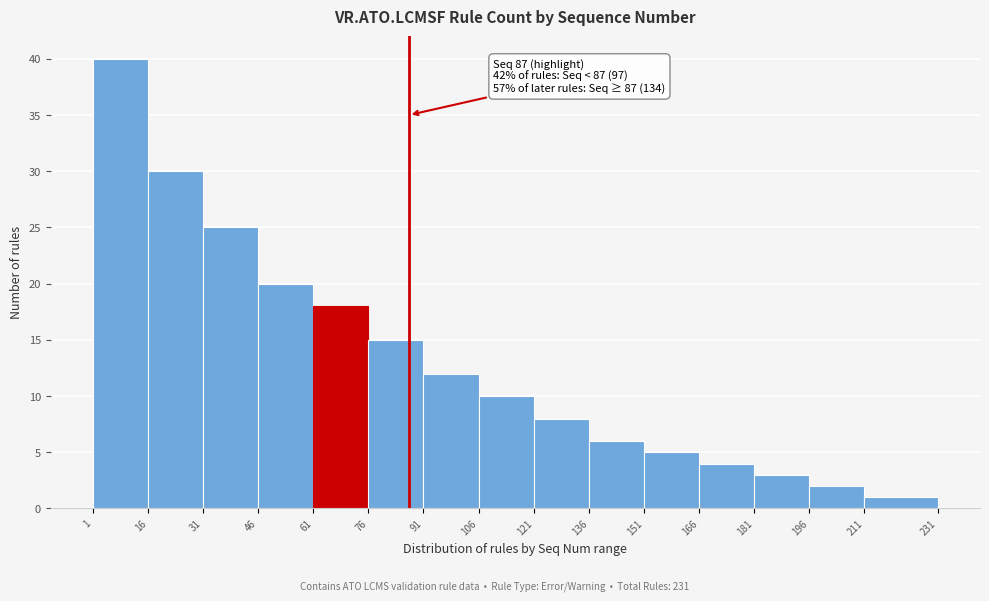

Which range on the x-axis has the tallest bar?

1 to 16